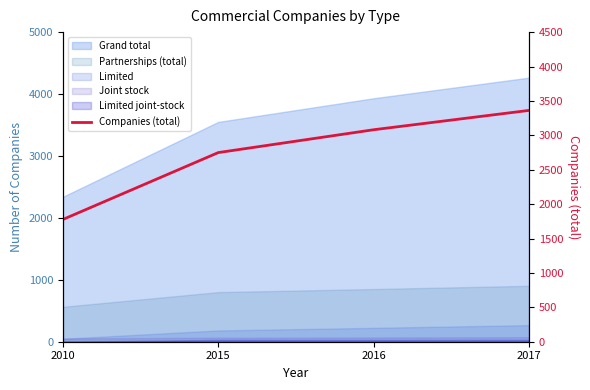

Rank the categories by value from highest to lowest.

2017, 2016, 2015, 2010